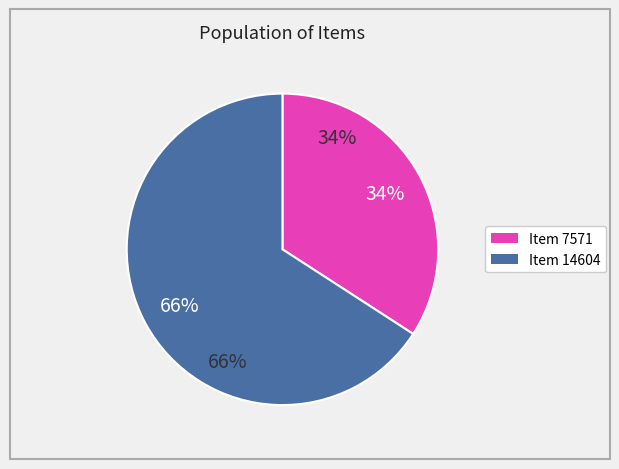

Which slice is the largest?

Item 14604